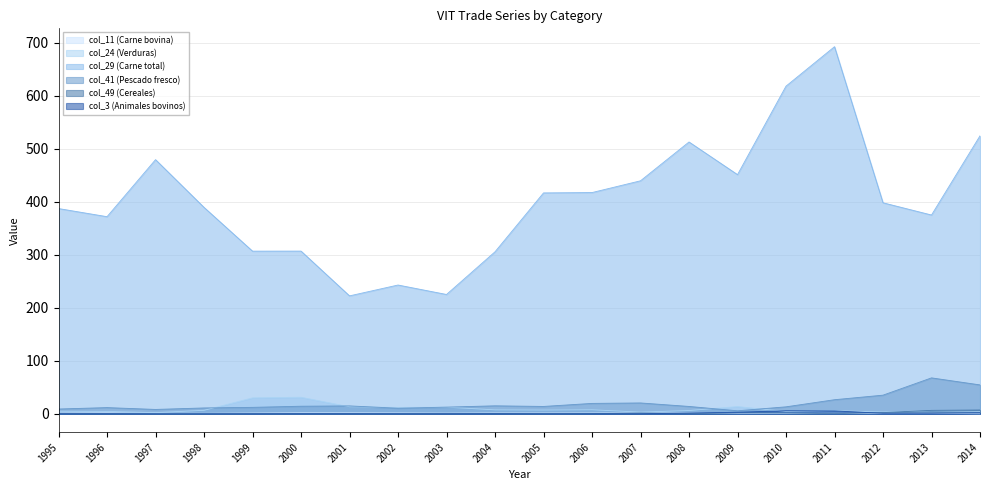

True or false: col_41 (Pescado fresco) and col_29 (Carne total) cross at least once.

False